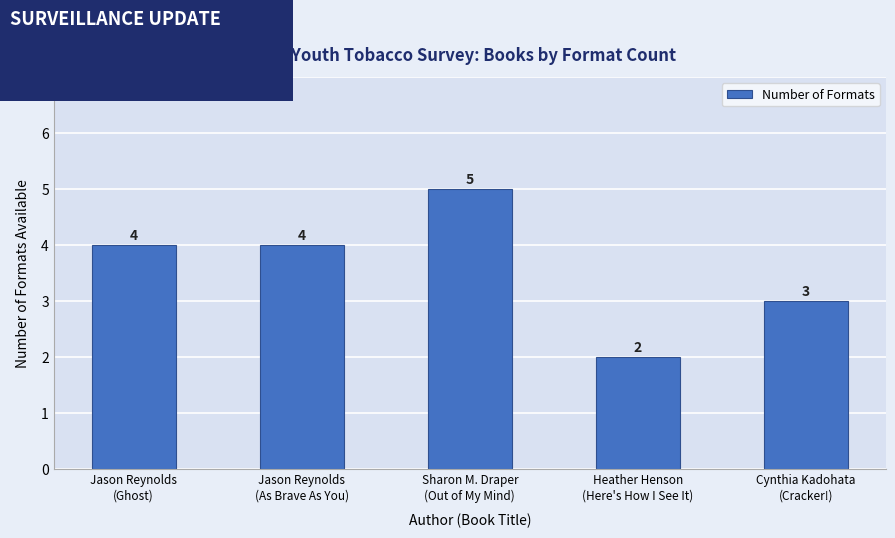

Count the number of categories in the chart.

5